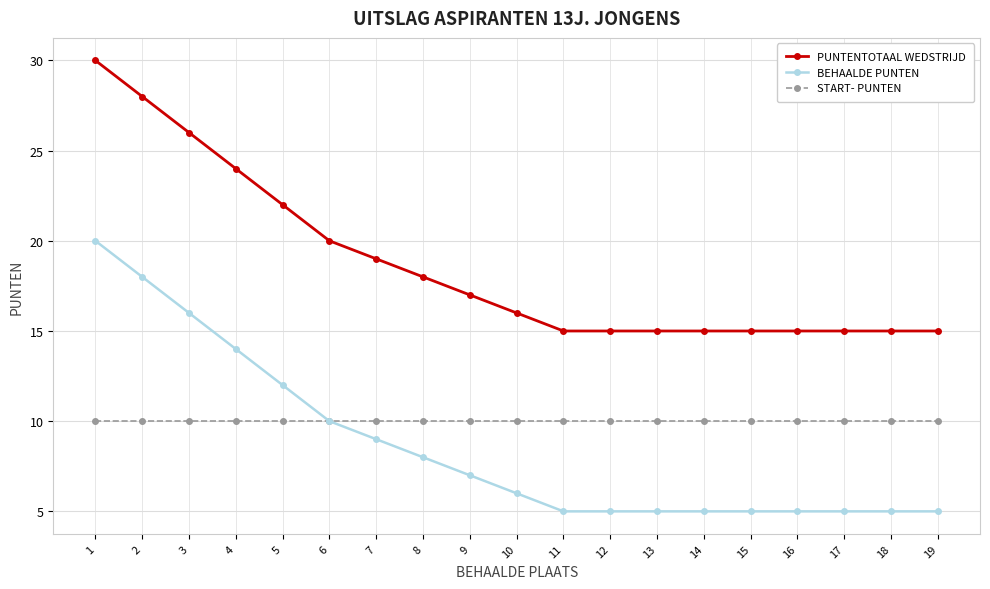

What are all the series names shown in the legend?

PUNTENTOTAAL WEDSTRIJD, BEHAALDE PUNTEN, START- PUNTEN